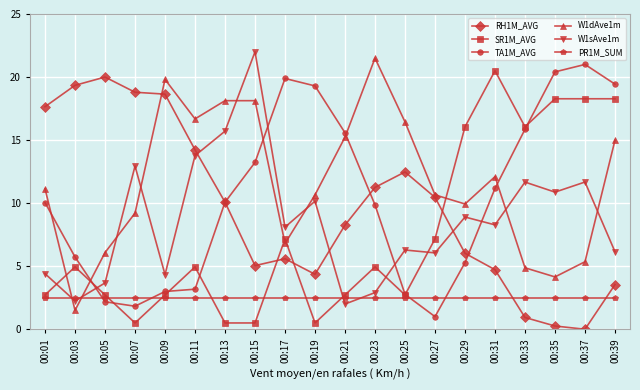

At which label does RH1M_AVG first exceed 10?

00:01